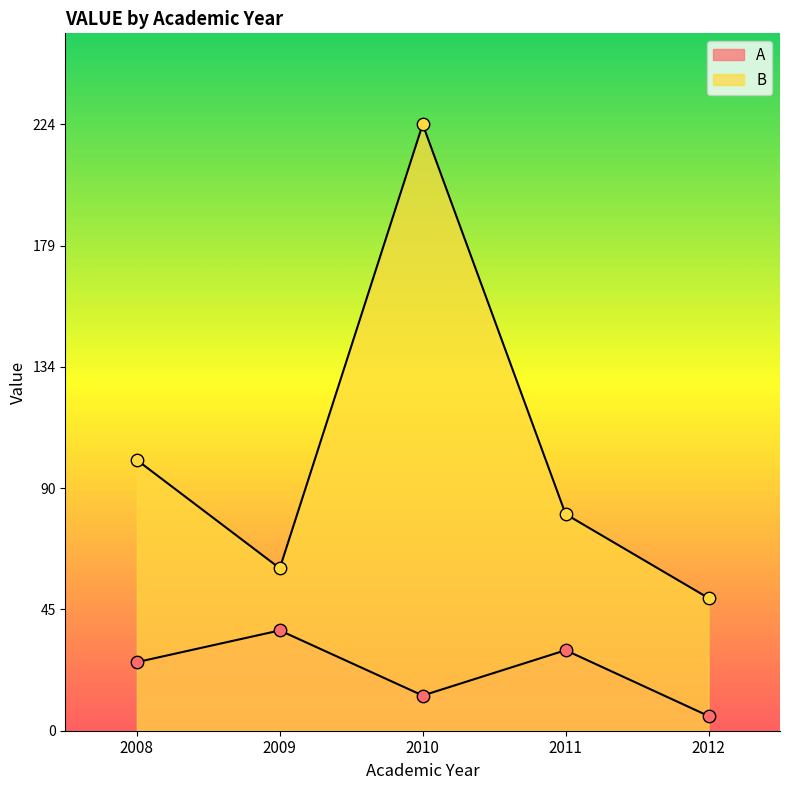

Which series has the largest total across all categories?

B